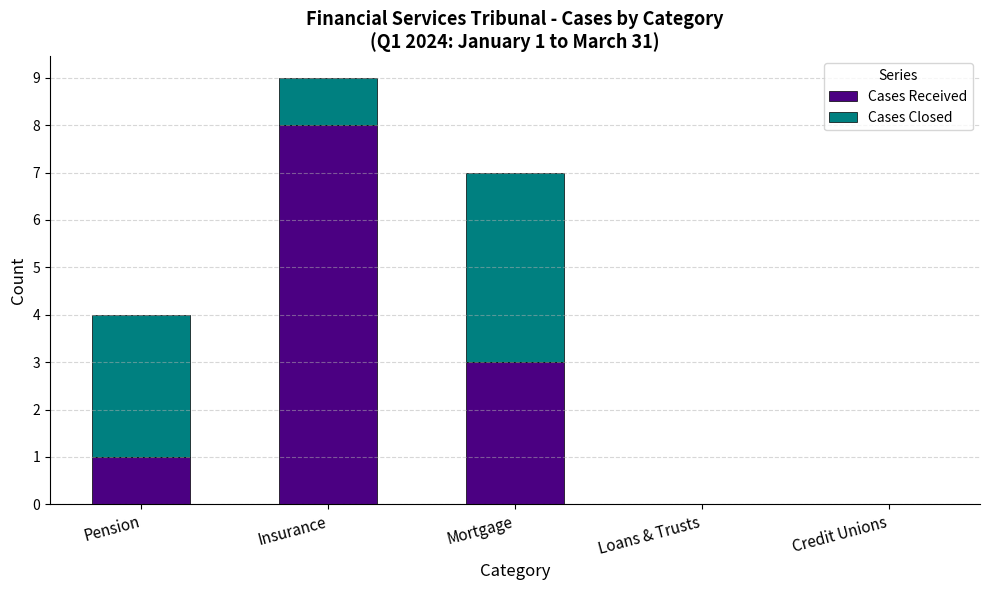

What is the total value across all series at Pension?

4